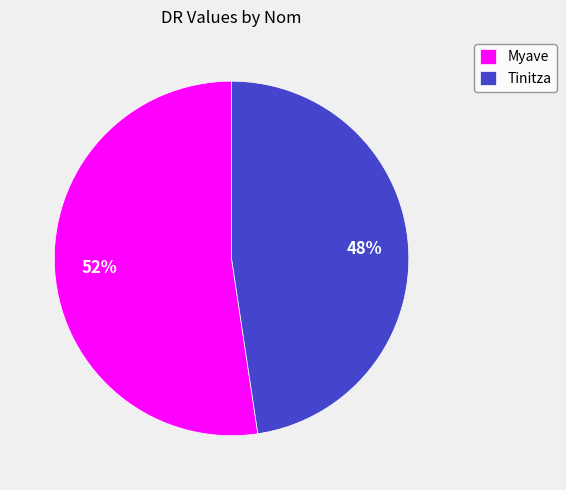

What percentage is the Tinitza slice, to the nearest percent?

48%